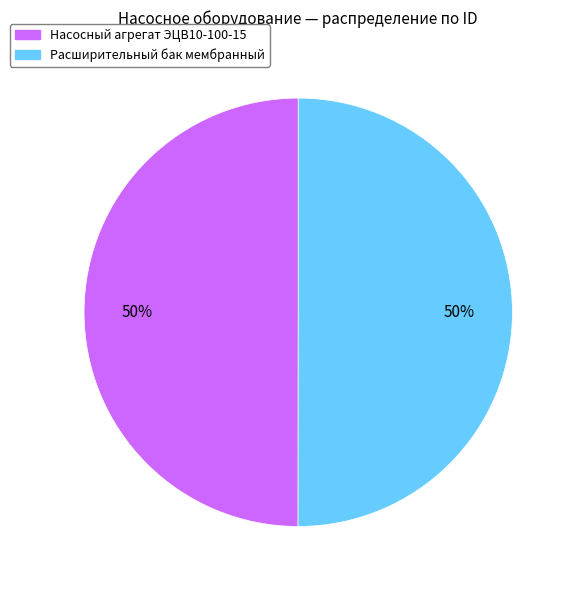

To the nearest percent, what percentage of the pie is Расширительный бак мембранный?

50%